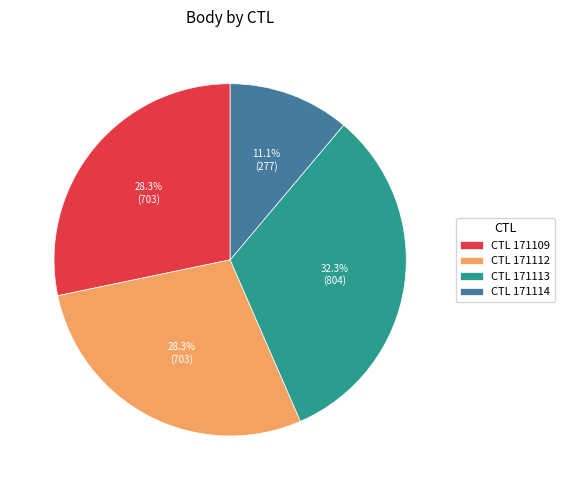

Combined, do CTL 171113 and CTL 171112 account for over 50%?

Yes